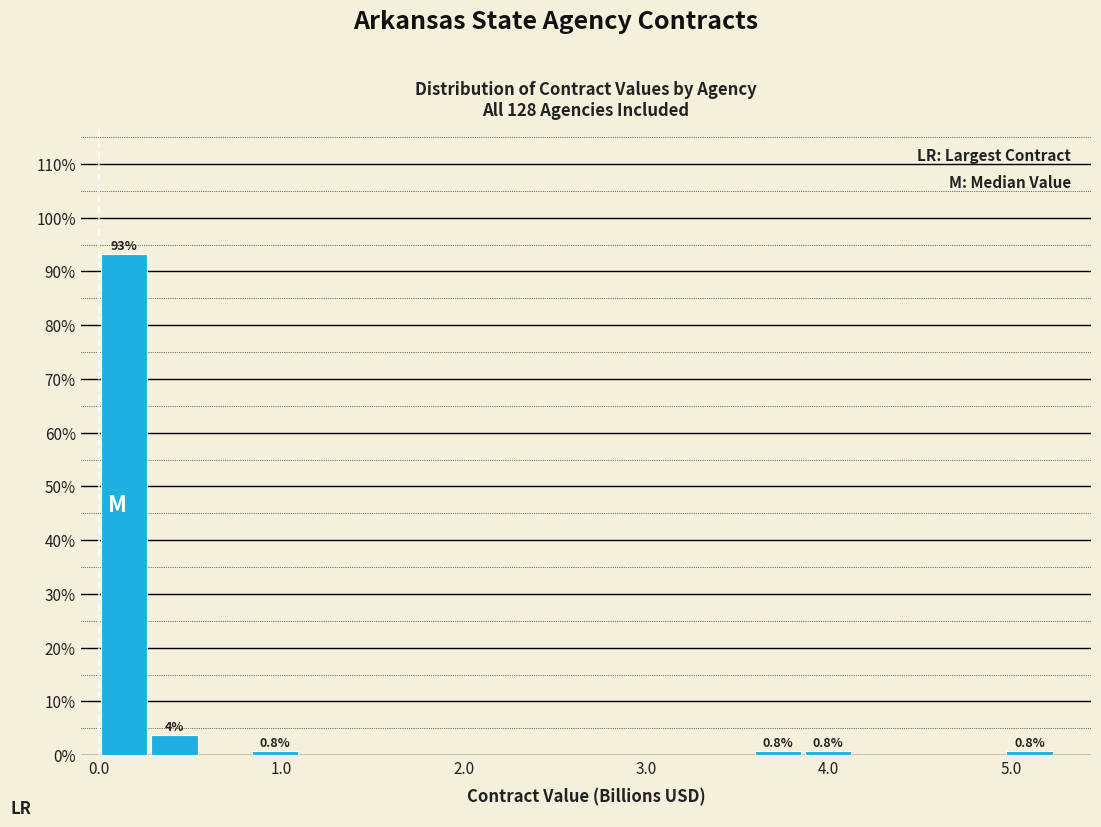

Around what value on the x-axis is the tallest bar? Give the approximate position of its centre, as read against the axis.

0.1